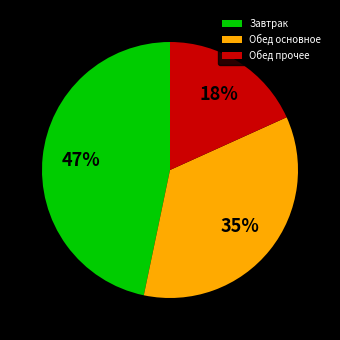

Is it true that Завтрак is 37% of the pie?

False